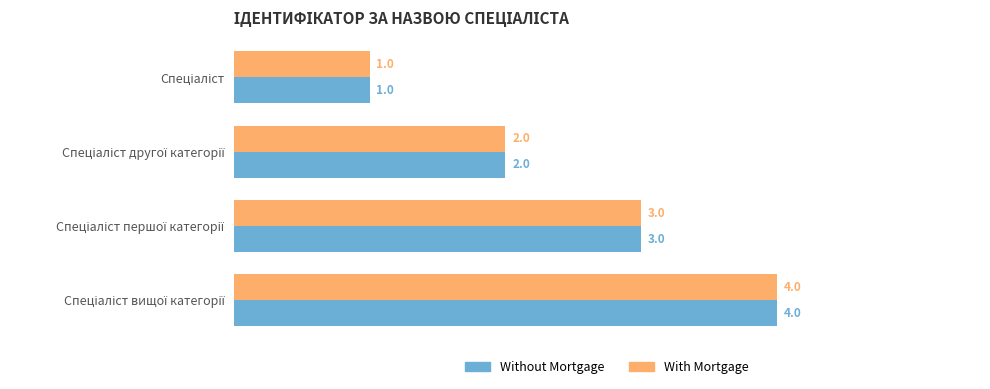

What is the sum of all Without Mortgage values?

10